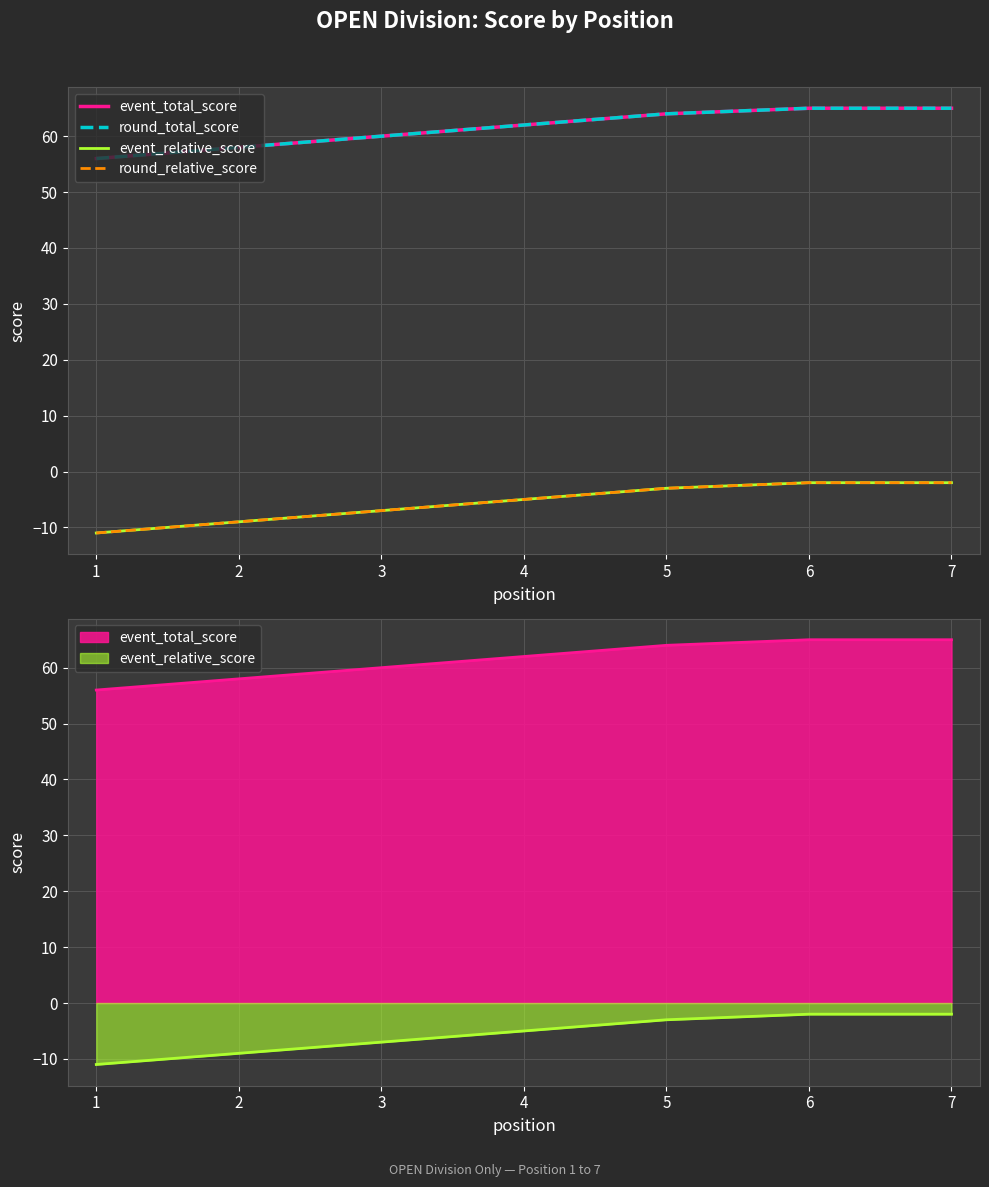

Count the event_relative_score values in the range -9 to -2.

6